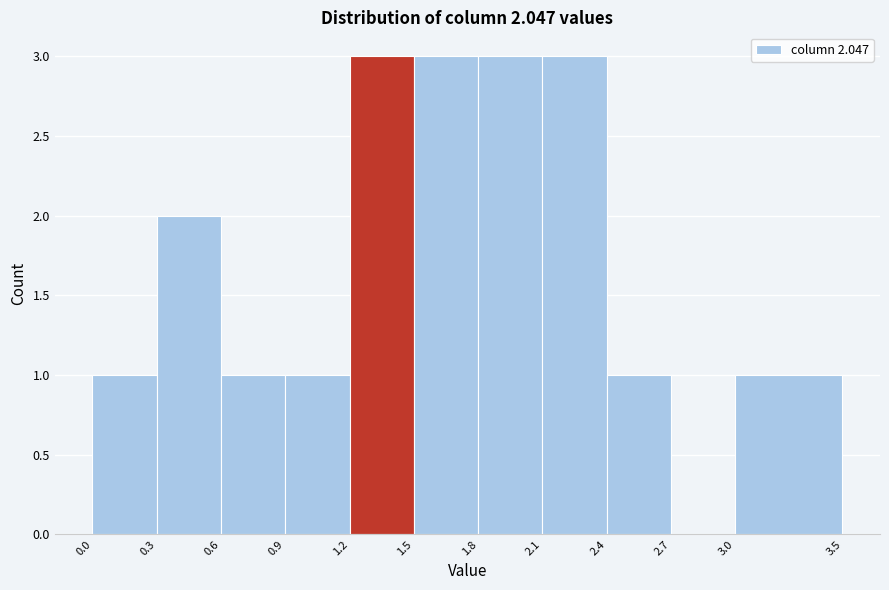

Reading left to right, transcribe this chart: for each bar, give the range it covers on the x-axis and its height. The values are not printed on the chart, so give them approximately, as read against the axis.

0.0 to 0.3: 1
0.3 to 0.6: 2
0.6 to 0.9: 1
0.9 to 1.2: 1
1.2 to 1.5: 3
1.5 to 1.8: 3
1.8 to 2.1: 3
2.1 to 2.4: 3
2.4 to 2.7: 1
2.7 to 3.0: 0
3.0 to 3.5: 1